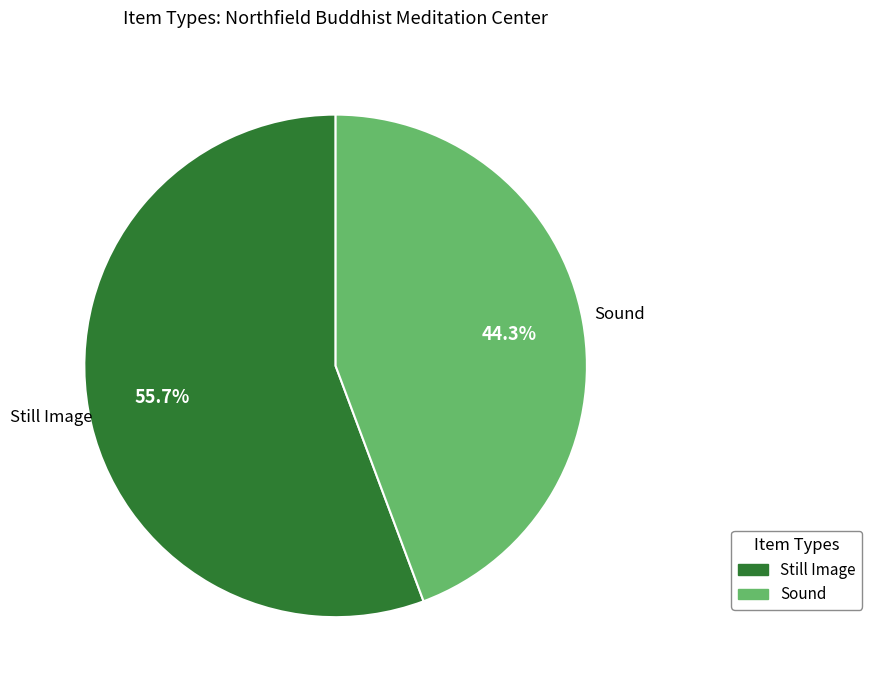

To the nearest percent, what is the difference between the largest and smallest slice percentages?

11%